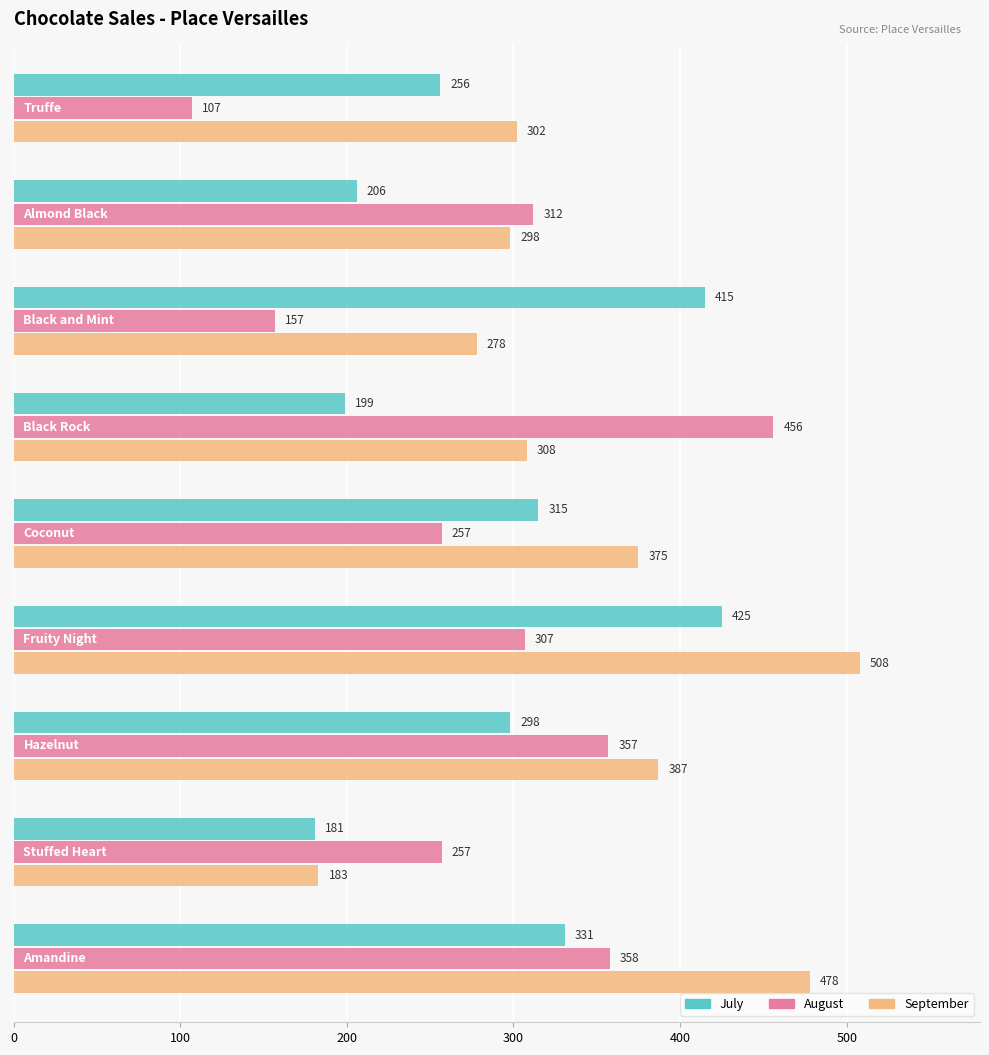

What is the highest value of the September series?

508